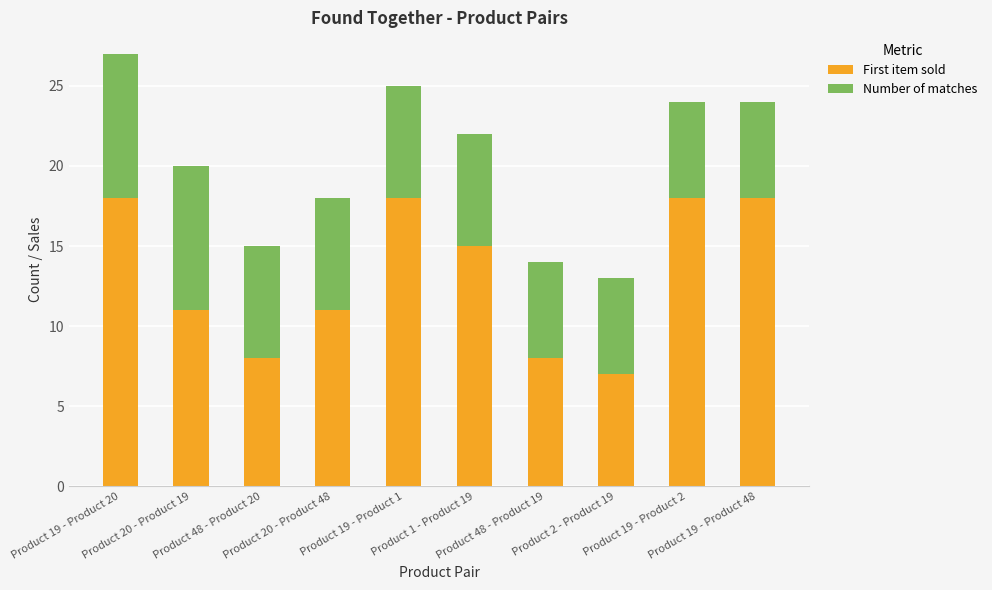

What are all the series names shown in the legend?

First item sold, Number of matches